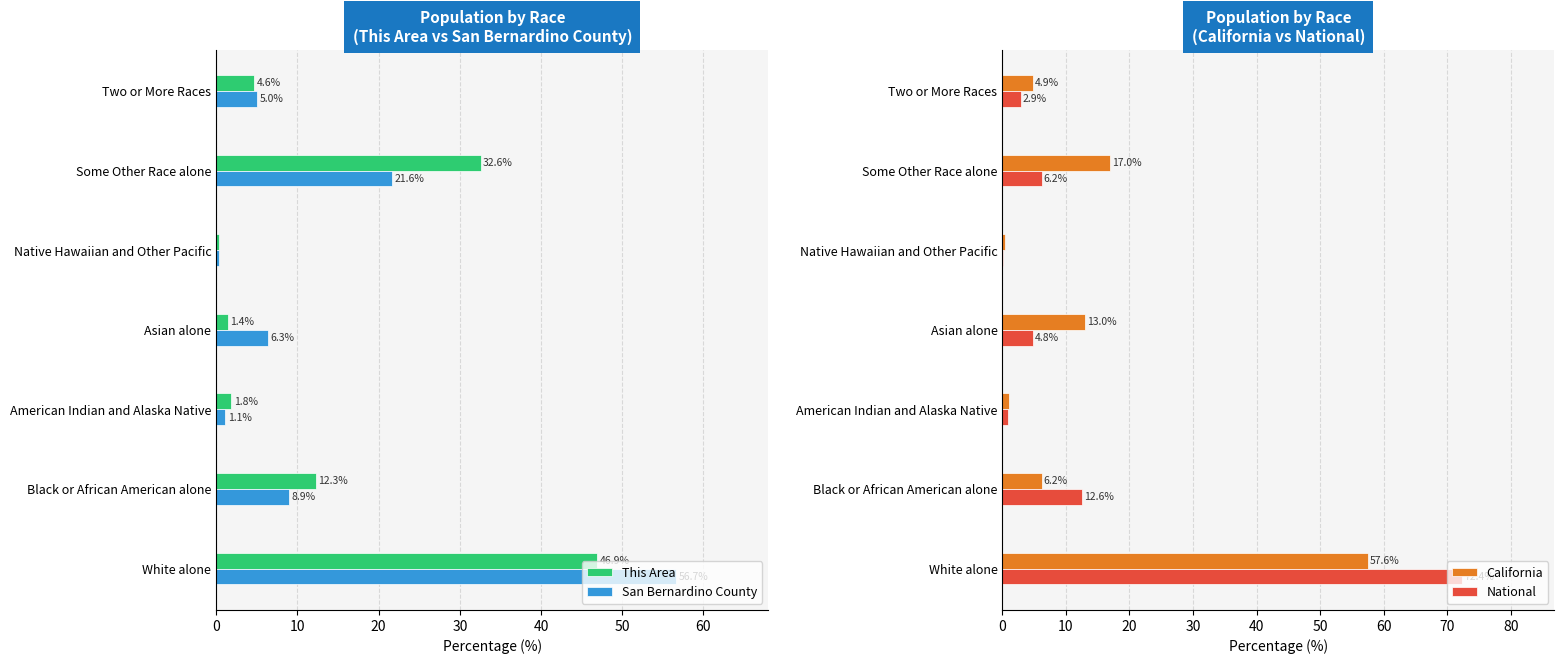

What are all the series names shown in the legend?

This Area, San Bernardino County, California, National